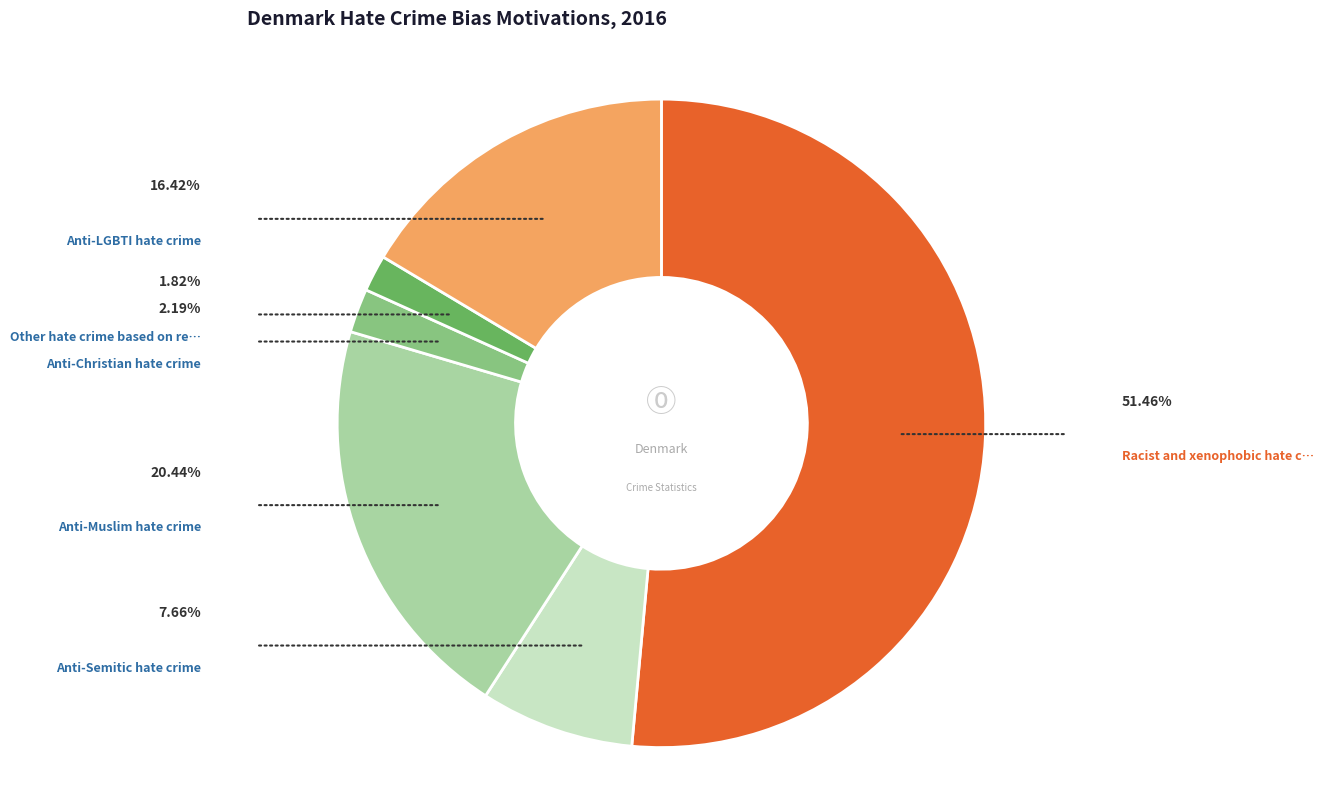

Is there any slice that represents more than half of the pie?

Yes